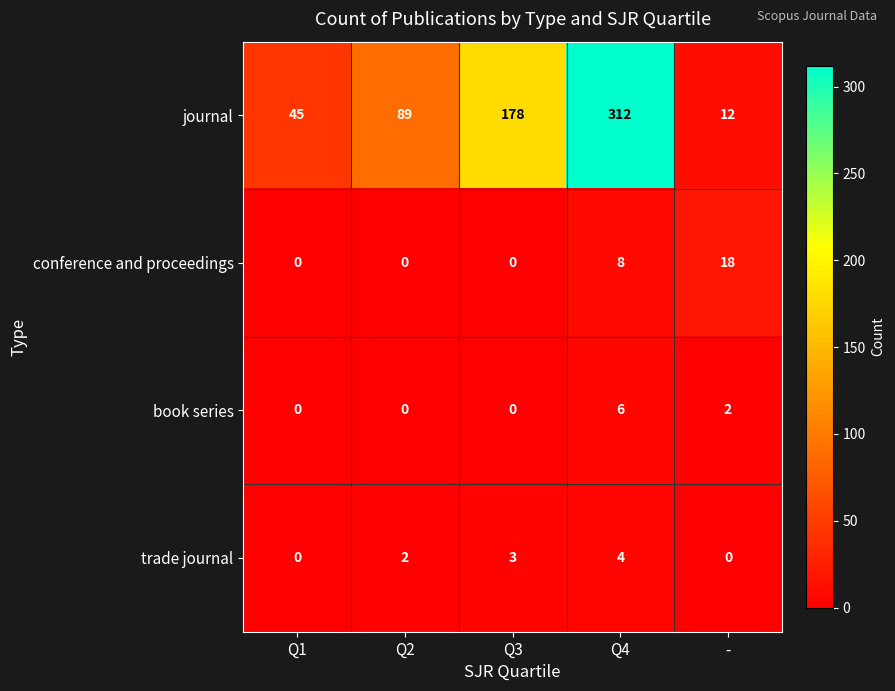

How many data points in trade journal are less than 2?

2